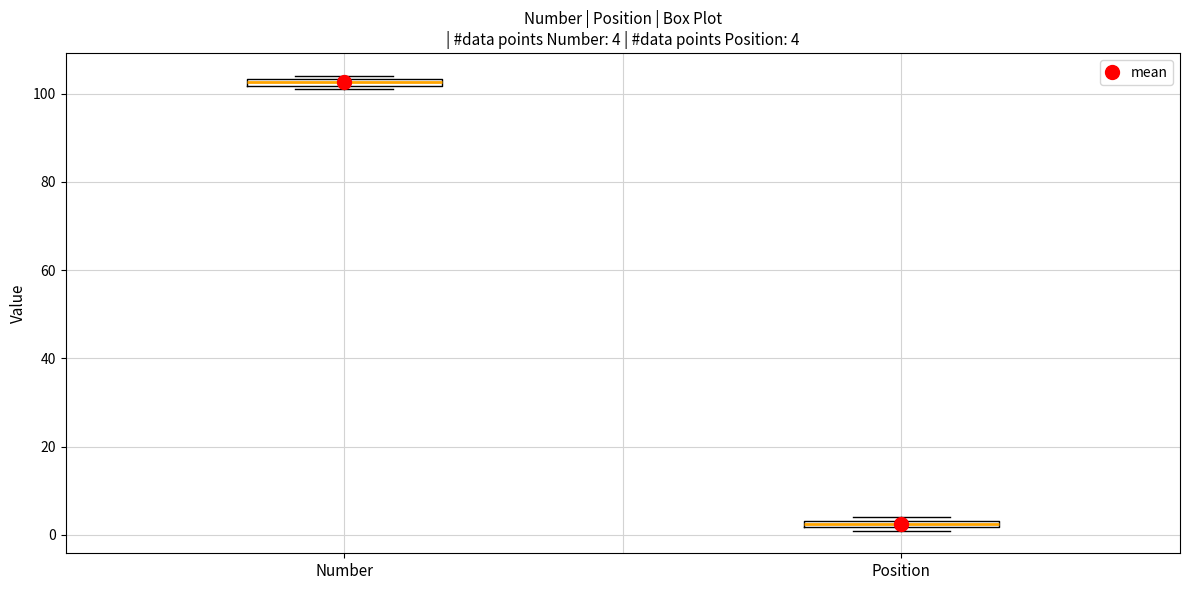

Which box has the highest median line?

Number